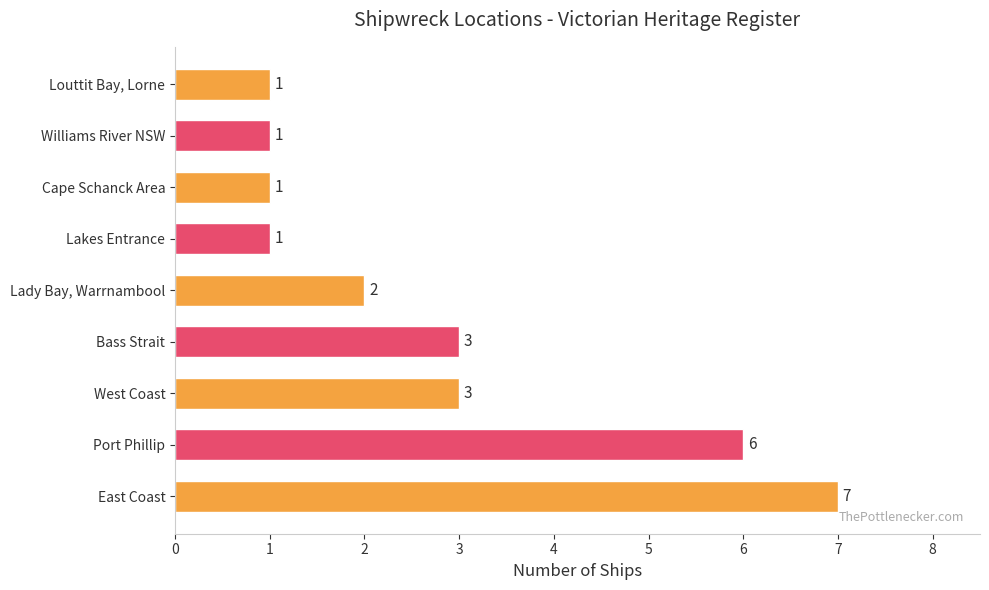

What is the ratio of the value at West Coast to the value at Cape Schanck Area?

3.0